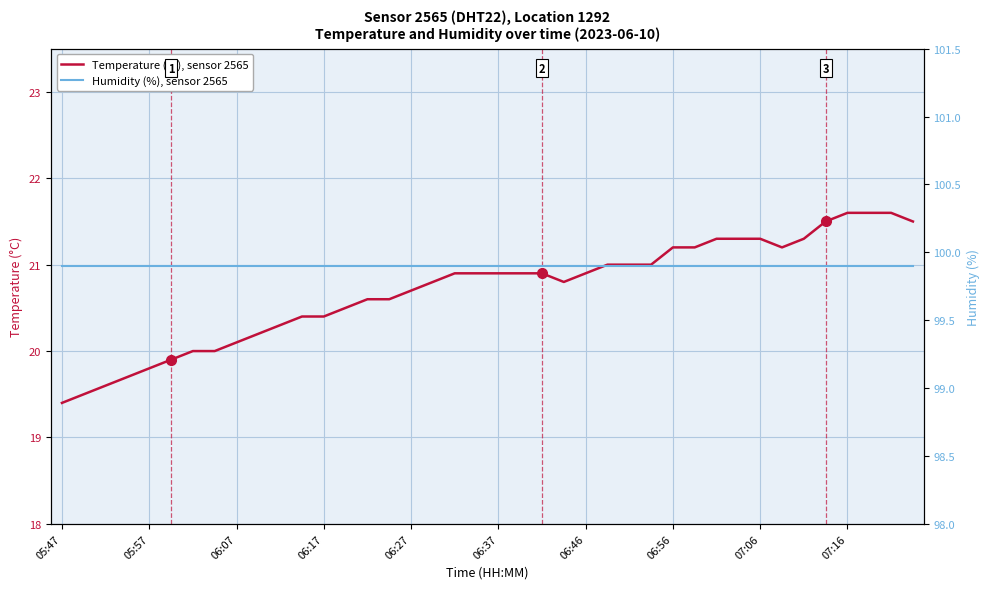

The value of Temperature (°C), sensor 2565 at 06:17 is 20.4. True or false?

True